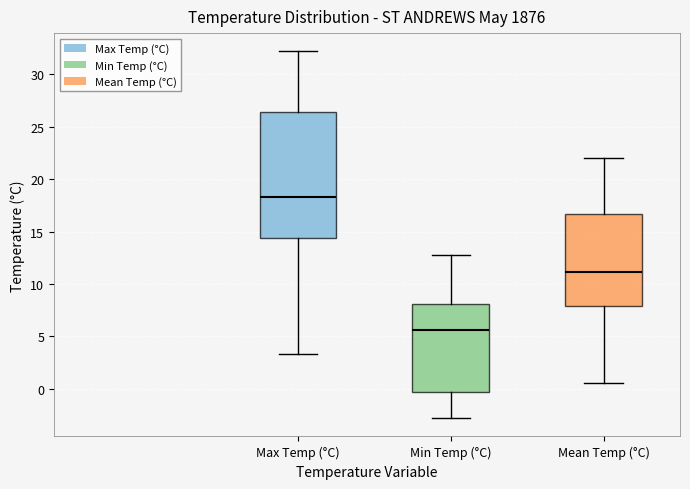

Reading left to right, transcribe this box plot: for each box, give where its median line is, the range the box spans, and where its two whiskers end, as read against the y-axis. The values are not printed on the chart, so give them approximately, as read against the axis.

Max Temp (°C): median 18.5, box 14.5 to 26.5, whiskers 3.5 to 32.0
Min Temp (°C): median 5.5, box -0.5 to 8.0, whiskers -3.0 to 13.0
Mean Temp (°C): median 11.0, box 8.0 to 16.5, whiskers 0.5 to 22.0